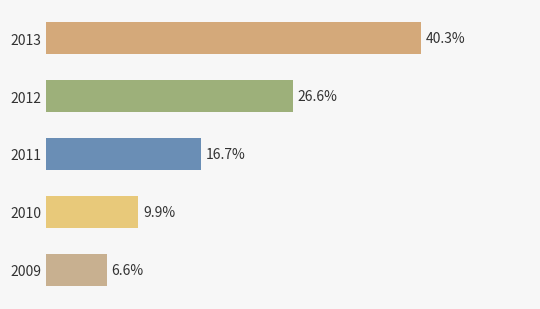

List the labels in order of value, largest first.

2013, 2012, 2011, 2010, 2009